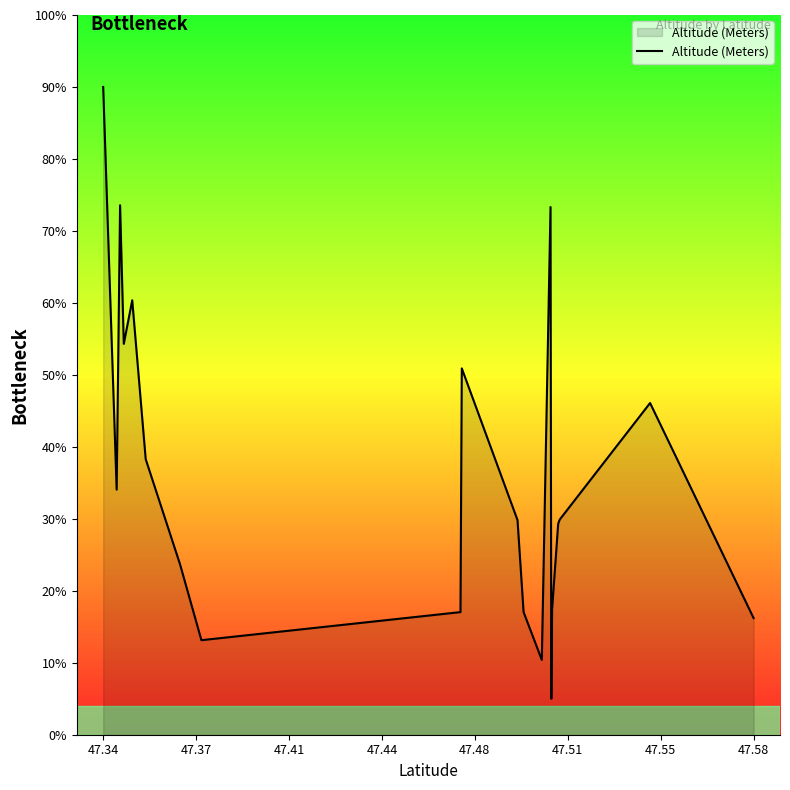

What is the minimum value shown in the chart?

5.0